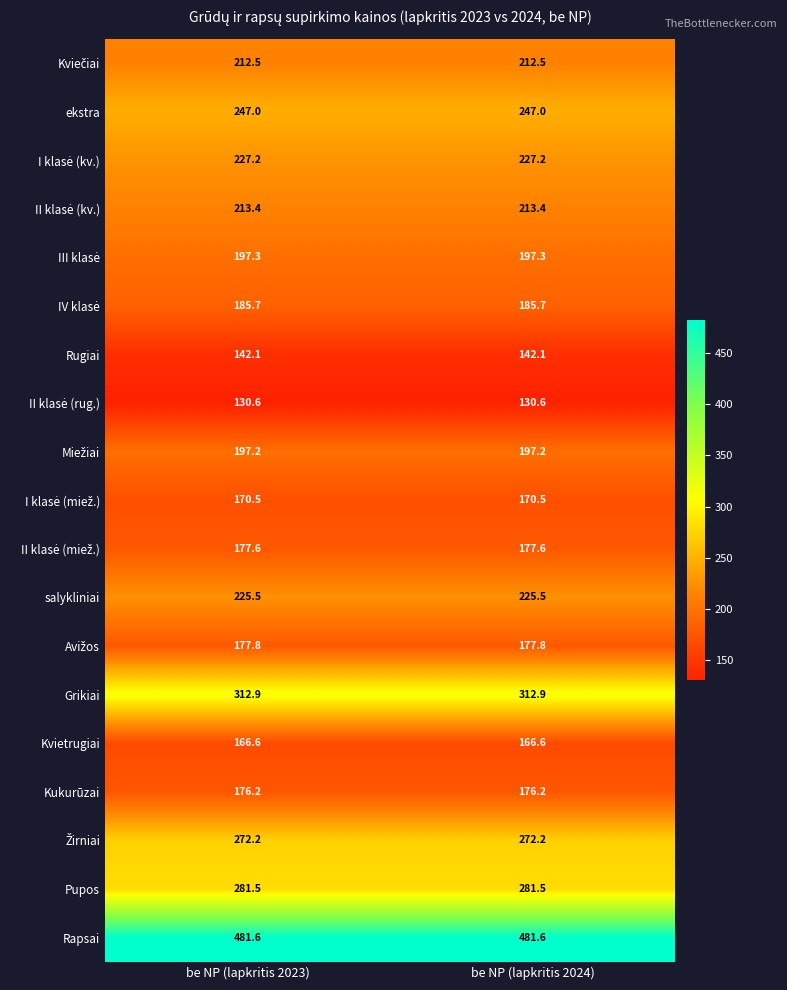

Is it true that Grikiai equals 123.2 at be NP (lapkritis 2024)?

False